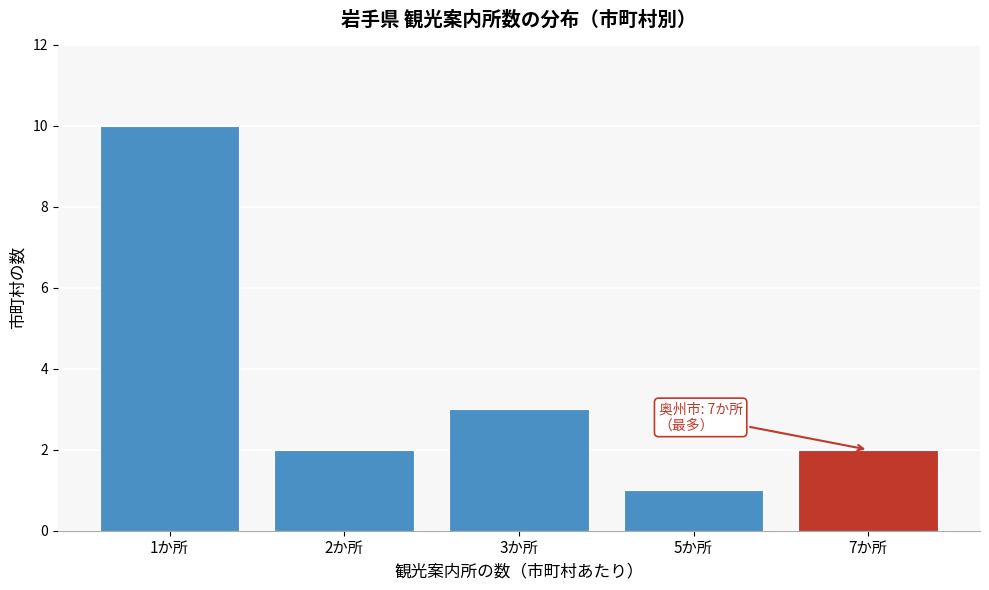

Reading right to left, list all the values displayed in this chart.

2	1	3	2	10